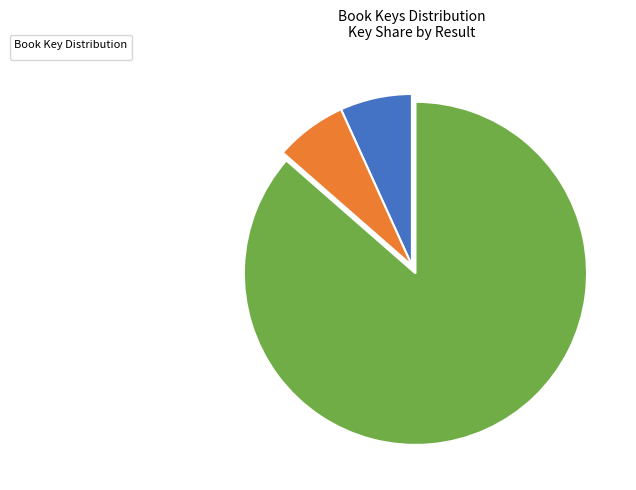

Is there a majority slice in this chart?

Yes